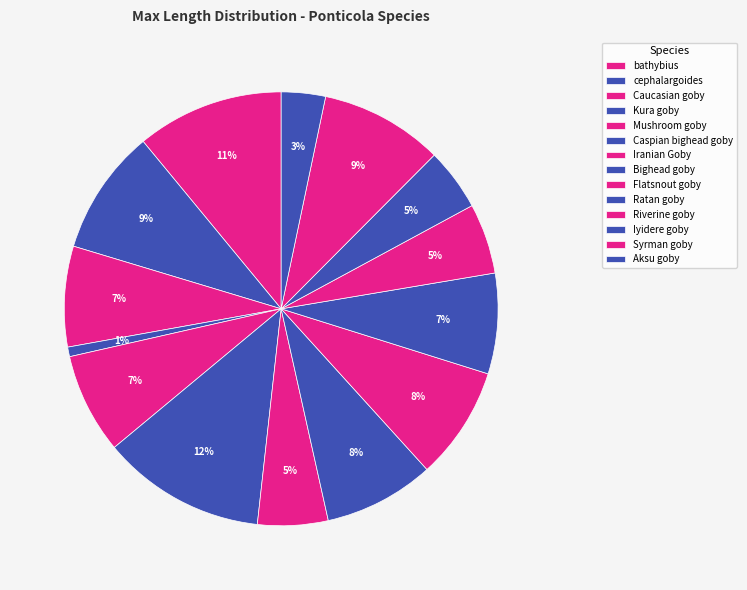

True or false: Caucasian goby accounts for 1% of the total.

False